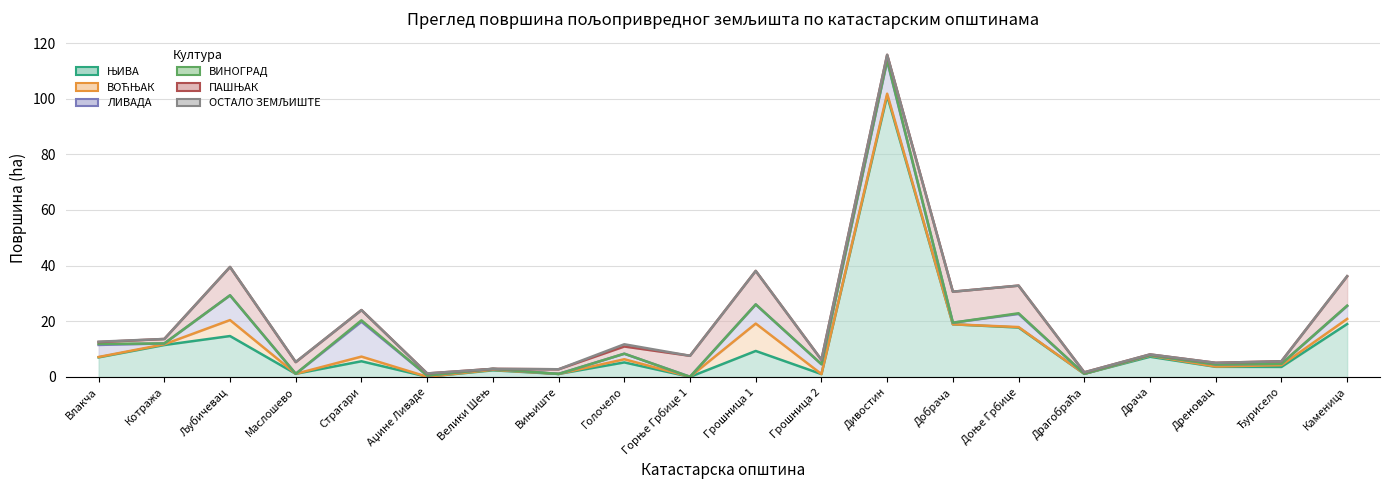

What is the approximate value of ЊИВА at Грошница 1?

9.3